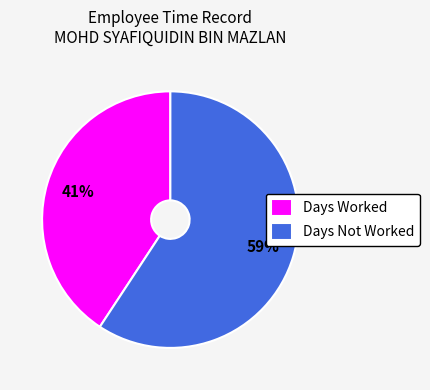

Which slice is the smallest?

Days Worked